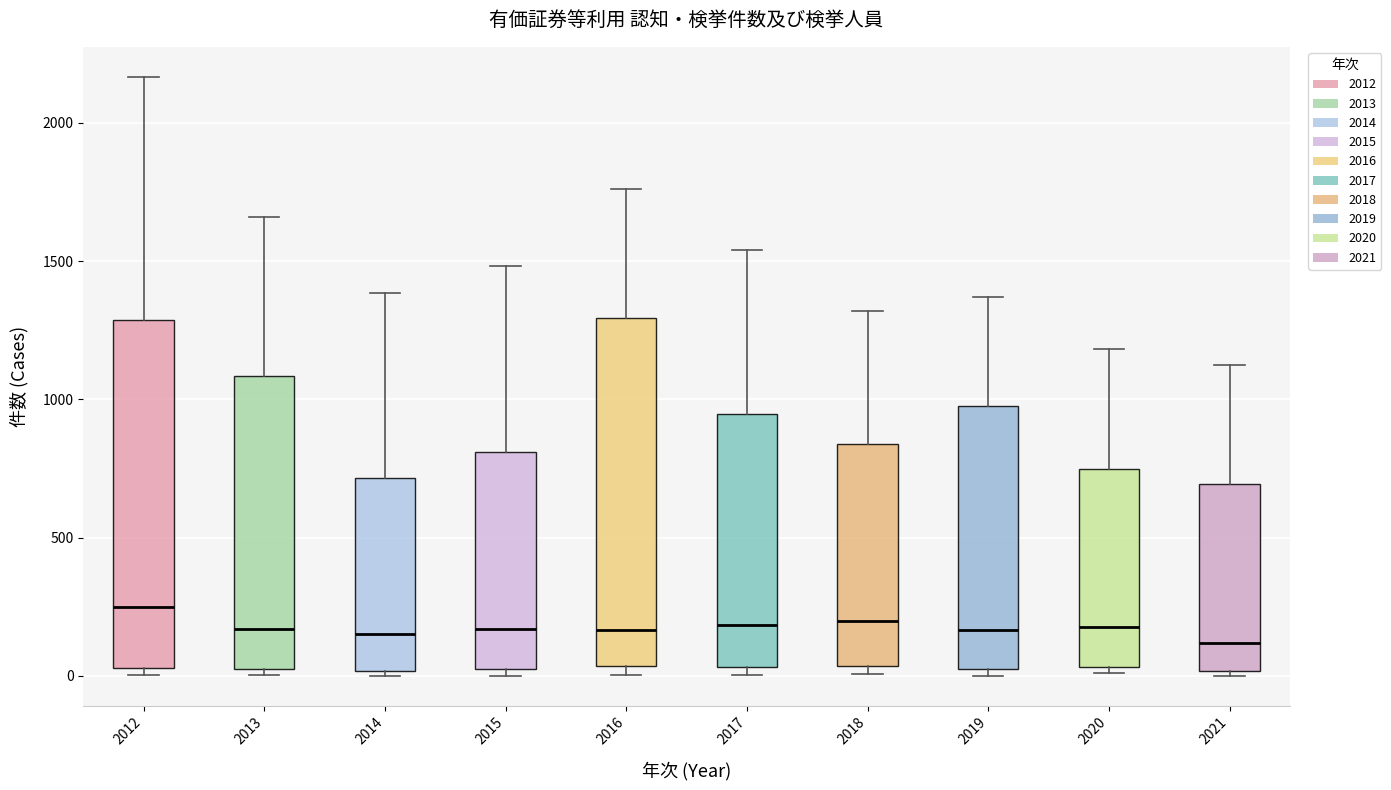

Reading left to right, transcribe this box plot: for each box, give where its median line is, the range the box spans, and where its two whiskers end, as read against the y-axis. The values are not printed on the chart, so give them approximately, as read against the axis.

2012: median 250, box 50 to 1300, whiskers 0 to 2150
2013: median 150, box 0 to 1100, whiskers 0 (just below the box's lower edge) to 1650
2014: median 150, box 0 to 700, whiskers 0 (just below the box's lower edge) to 1400
2015: median 150, box 0 to 800, whiskers 0 (just below the box's lower edge) to 1500
2016: median 150, box 50 to 1300, whiskers 0 to 1750
2017: median 200, box 50 to 950, whiskers 0 to 1550
2018: median 200, box 50 to 850, whiskers 0 to 1300
2019: median 150, box 0 to 950, whiskers 0 (just below the box's lower edge) to 1350
2020: median 200, box 50 to 750, whiskers 0 to 1200
2021: median 100, box 0 to 700, whiskers 0 (just below the box's lower edge) to 1100